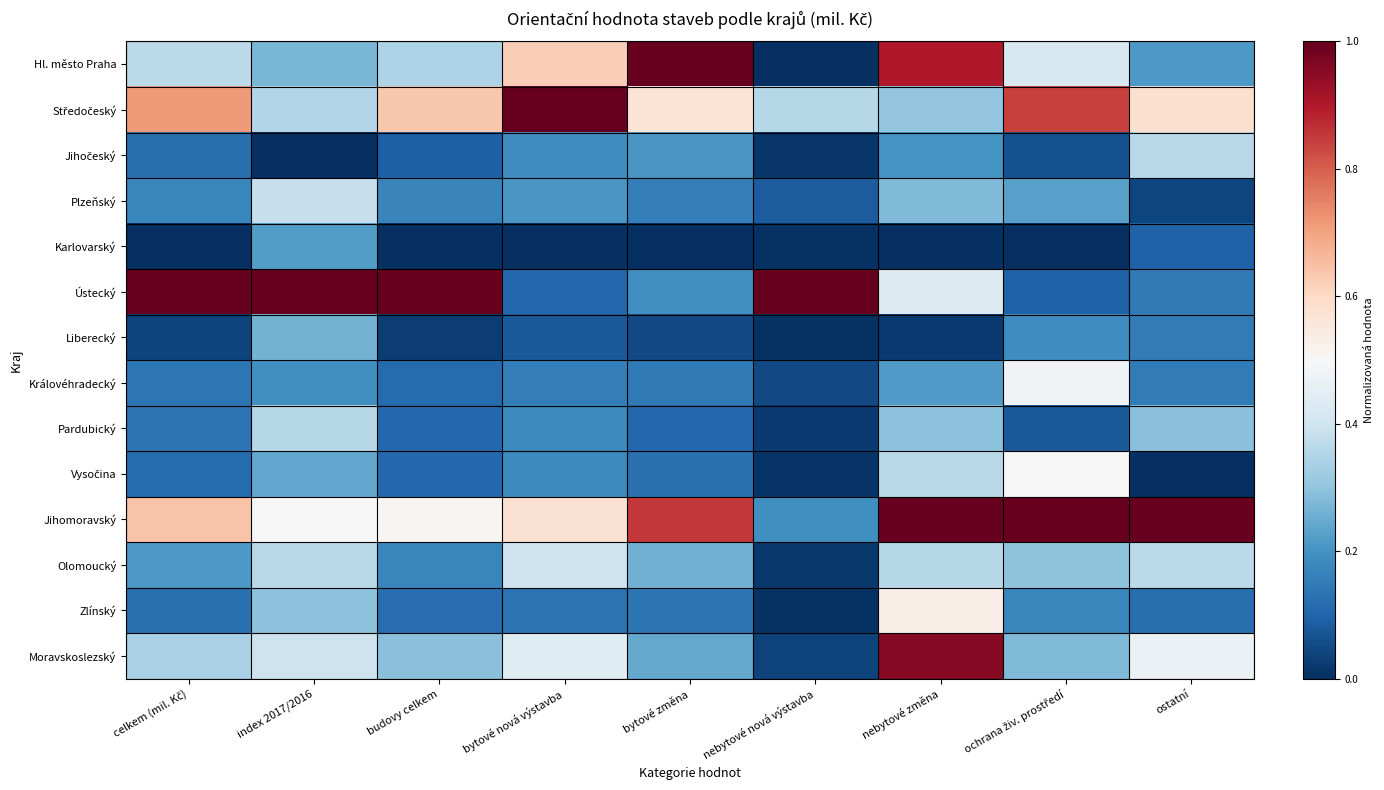

At how many categories does at least one series exceed 0?

9